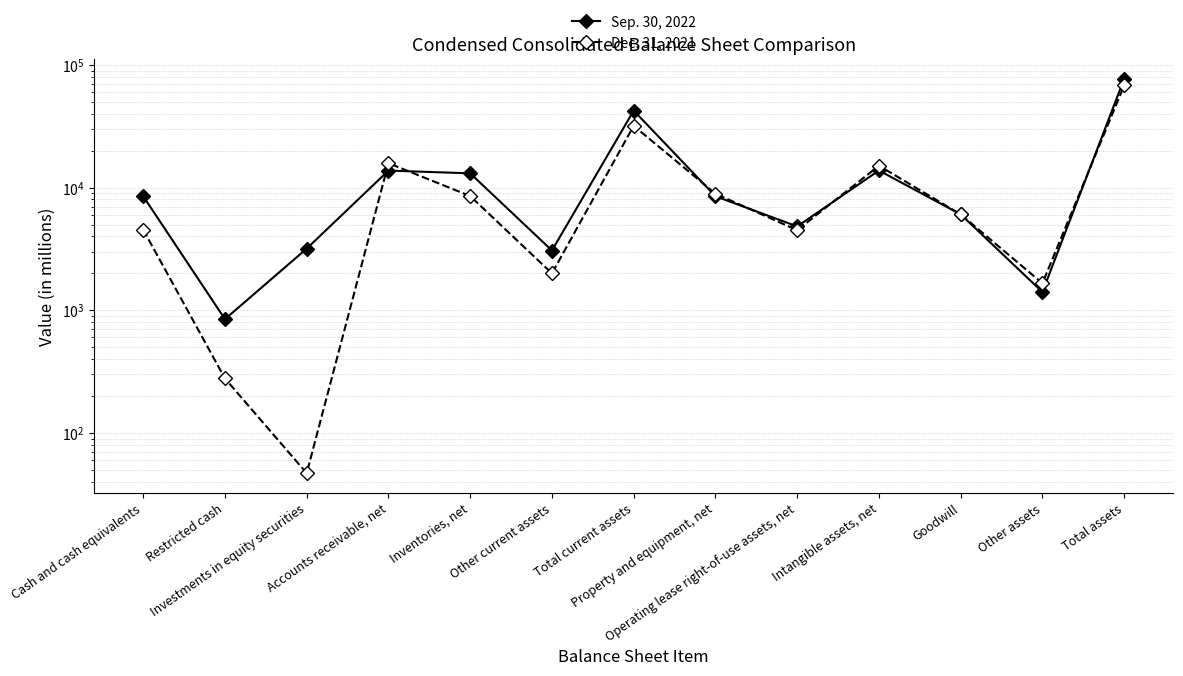

How many data points in Dec. 31, 2021 are above 6046?

6